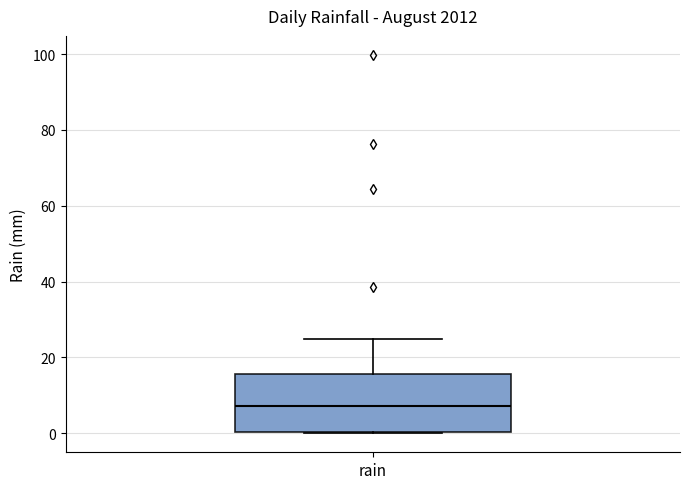

Read this box plot against the y-axis: the position of the median line, the range covered by the box, and the ends of both whiskers. The values are not printed on the chart, so give them approximately, as read against the axis.

median 8, box 0 to 16, whiskers 0 to 26